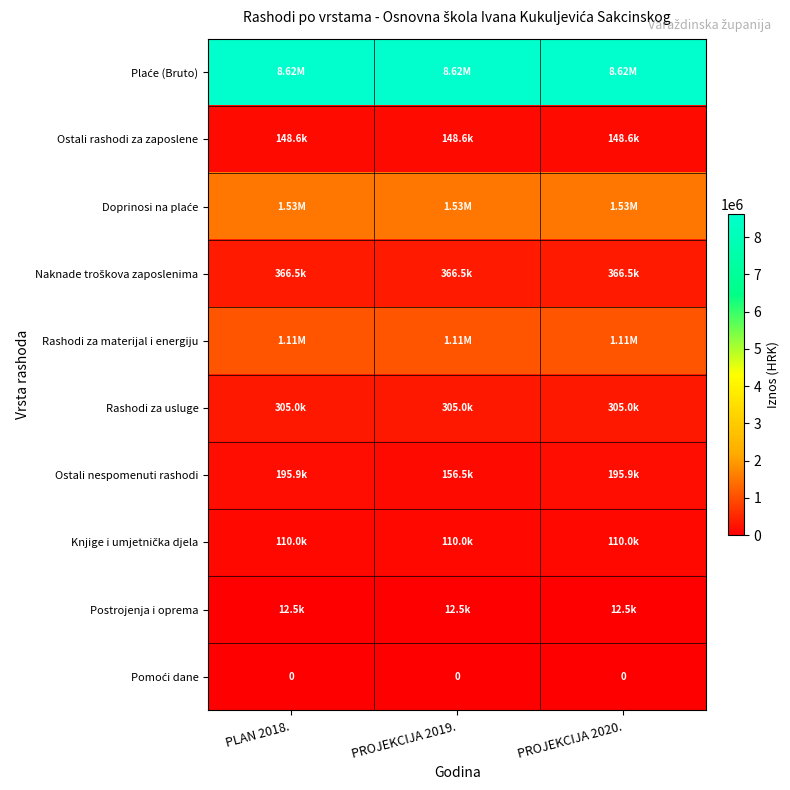

What value does the Rashodi za materijal i energiju series have at PLAN 2018.?

1110814